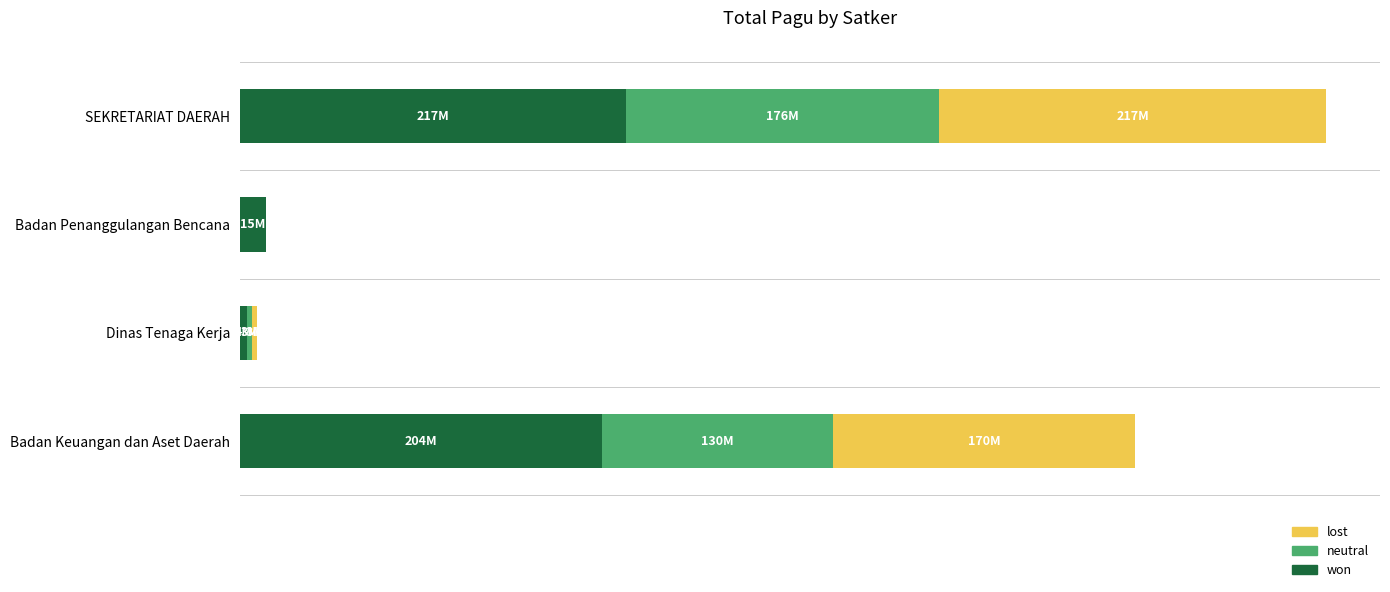

What are all the series names shown in the legend?

lost, neutral, won